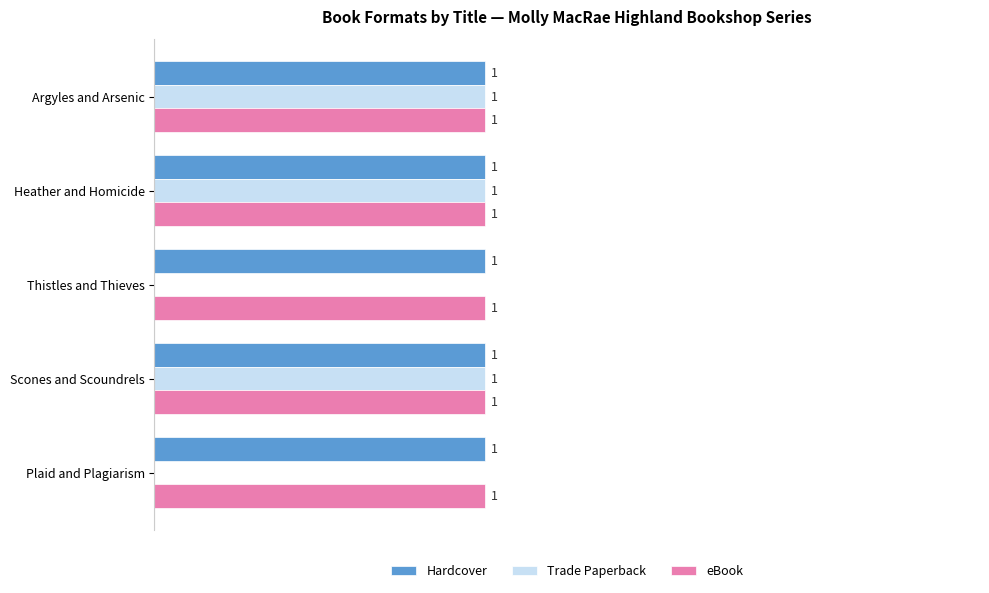

Which series changed the most between Thistles and Thieves and Scones and Scoundrels?

Trade Paperback